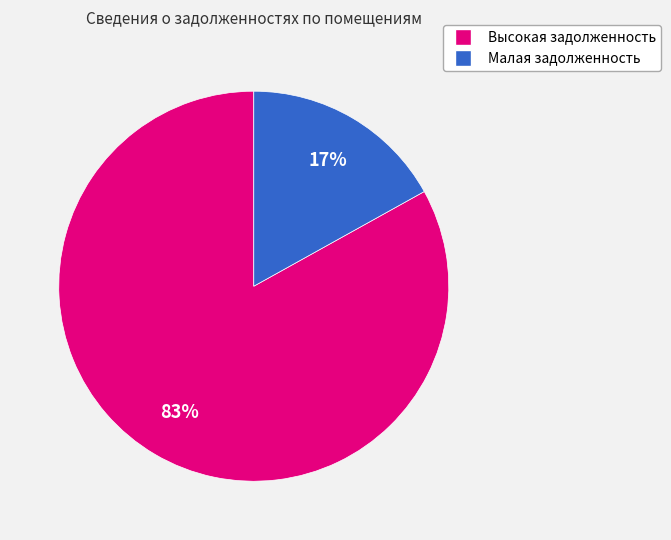

Does any single category account for the majority?

Yes